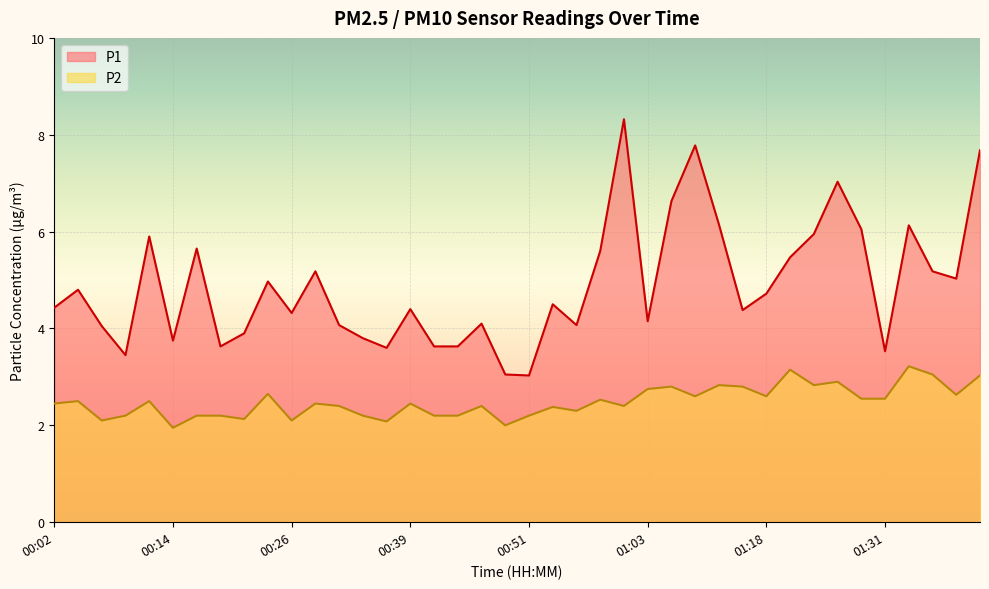

Reading left to right, what are all the values shown in this chart?

P1: 00:02=4.4	00:04=4.8	00:07=4.0	00:09=3.5	00:12=5.9	00:14=3.8	00:17=5.7	00:19=3.6	00:21=3.9	00:24=5.0	00:26=4.3	00:29=5.2	00:31=4.1	00:34=3.8	00:36=3.6	00:39=4.4	00:41=3.6	00:44=3.6	00:46=4.1	00:48=3.0	00:51=3.0	00:53=4.5	00:56=4.1	00:58=5.6	01:01=8.3	01:03=4.2	01:08=6.6	01:11=7.8	01:13=6.2	01:16=4.4	01:18=4.7	01:21=5.5	01:23=6.0	01:26=7.0	01:28=6.0	01:31=3.5	01:33=6.1	01:36=5.2	01:38=5.0	01:41=7.7
P2: 00:02=2.5	00:04=2.5	00:07=2.1	00:09=2.2	00:12=2.5	00:14=1.9	00:17=2.2	00:19=2.2	00:21=2.1	00:24=2.6	00:26=2.1	00:29=2.5	00:31=2.4	00:34=2.2	00:36=2.1	00:39=2.5	00:41=2.2	00:44=2.2	00:46=2.4	00:48=2.0	00:51=2.2	00:53=2.4	00:56=2.3	00:58=2.5	01:01=2.4	01:03=2.8	01:08=2.8	01:11=2.6	01:13=2.8	01:16=2.8	01:18=2.6	01:21=3.1	01:23=2.8	01:26=2.9	01:28=2.5	01:31=2.5	01:33=3.2	01:36=3.0	01:38=2.6	01:41=3.0